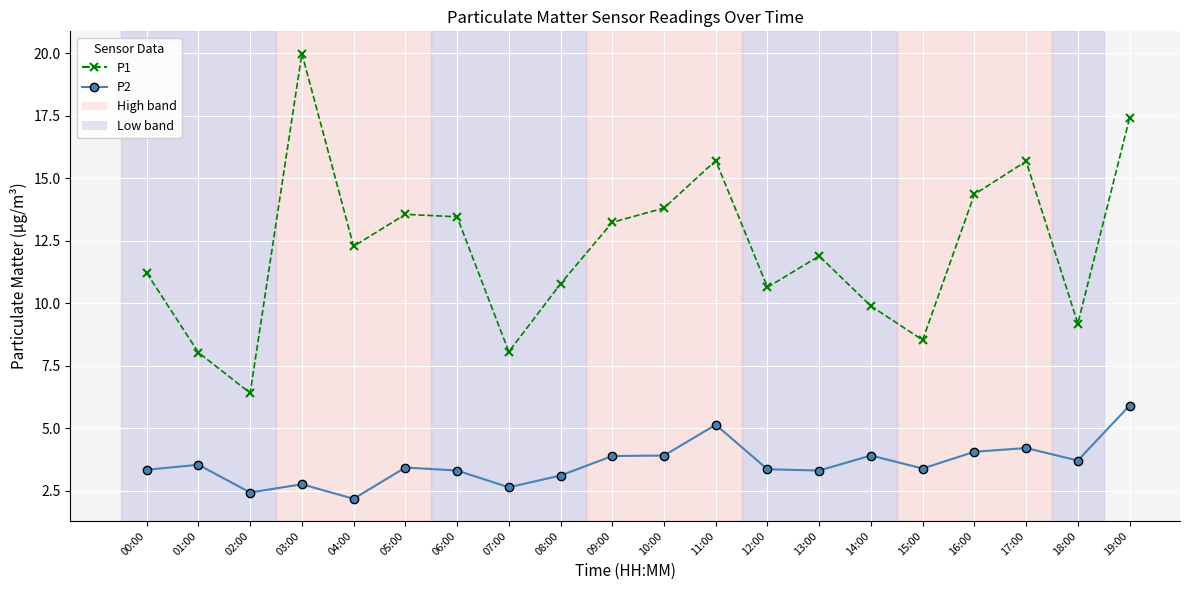

How many data points does each series have?

20